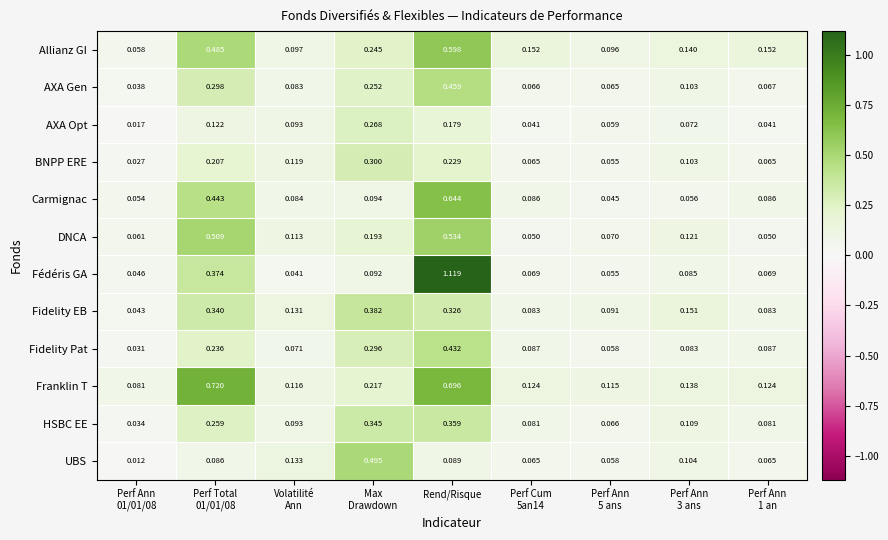

Which series has the largest total across all categories?

Franklin T